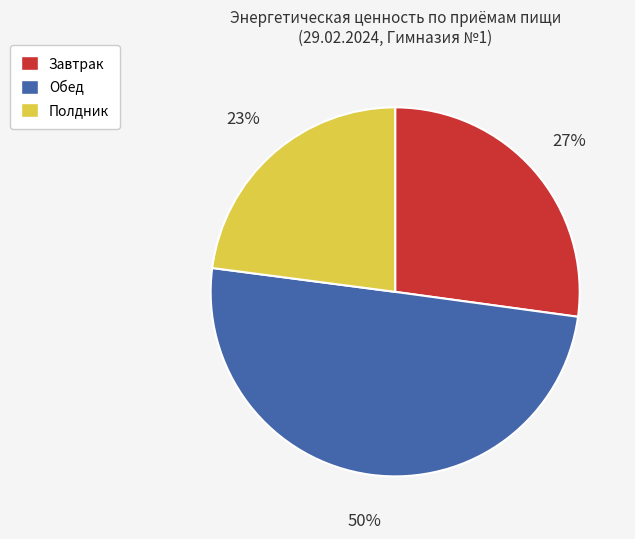

Does Полдник account for over 50% of the chart?

No